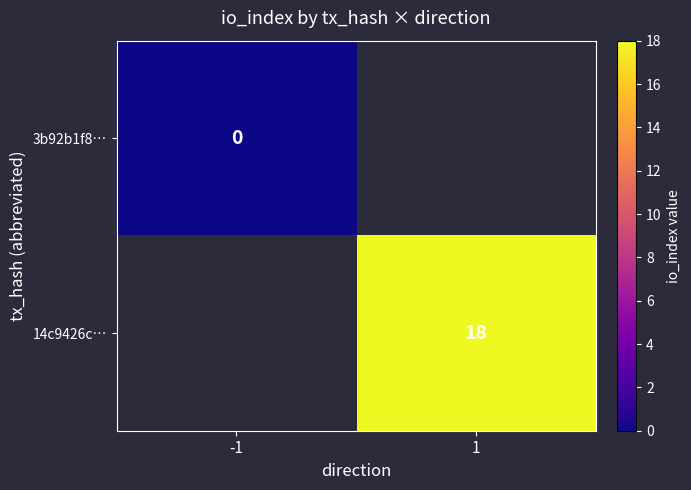

At how many categories does at least one series exceed 14?

1